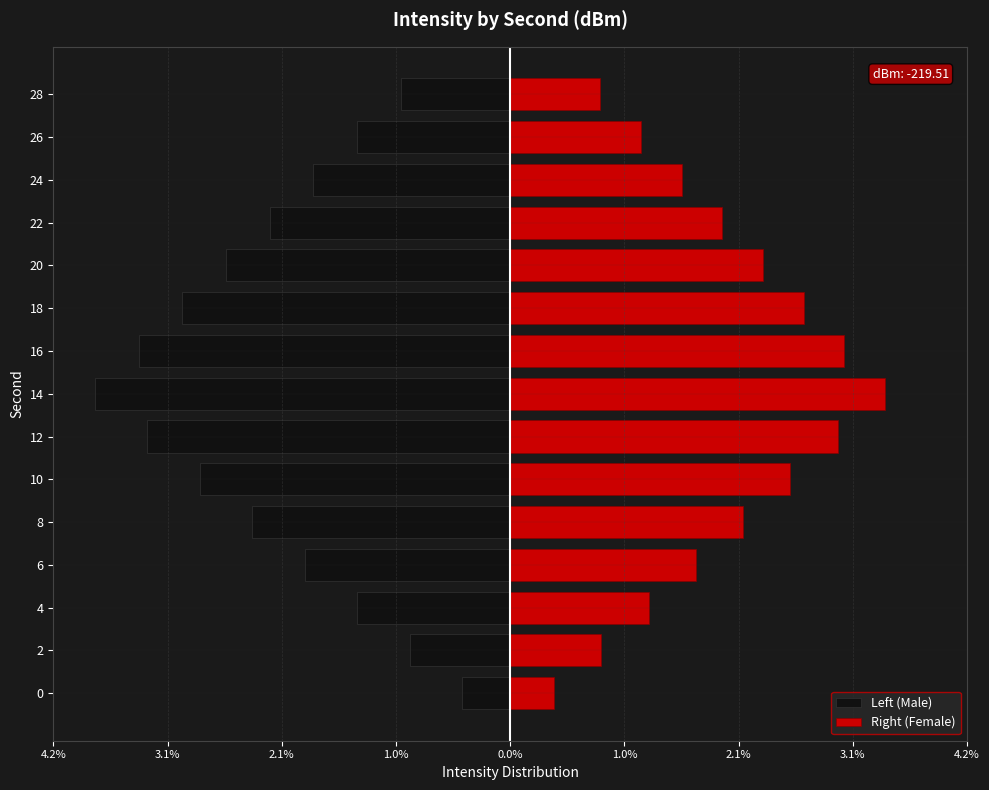

How many groups of bars are there?

15